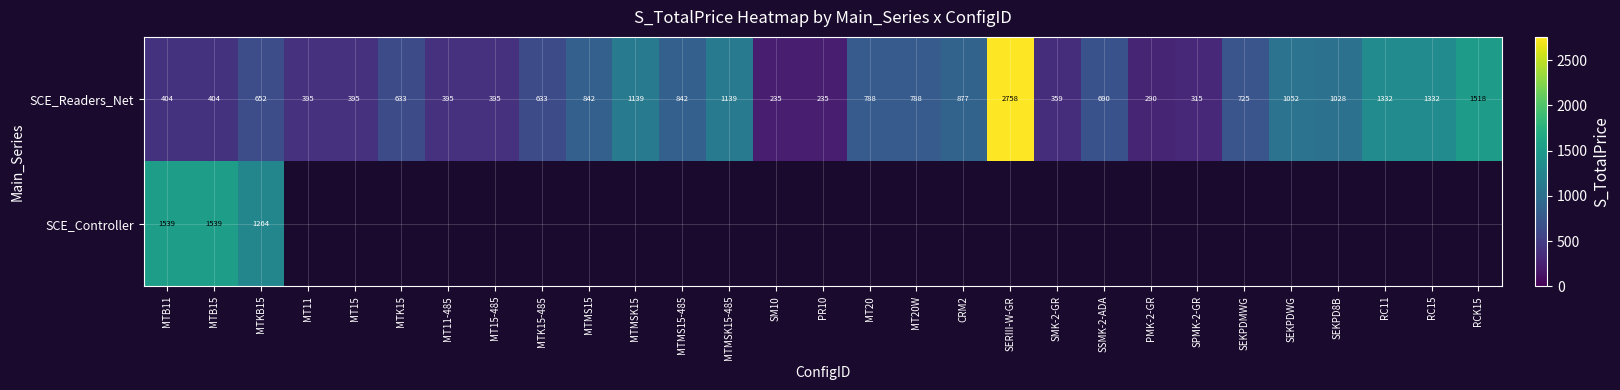

What is the difference between the SCE_Readers_Net values at MTKB15 and PR10?

417